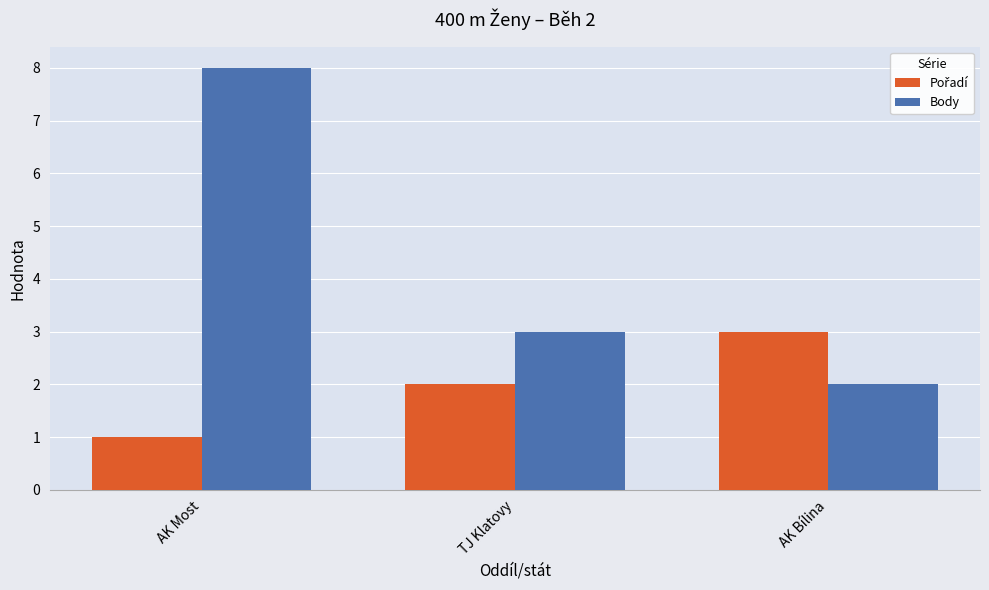

What is the total value across all series at TJ Klatovy?

5